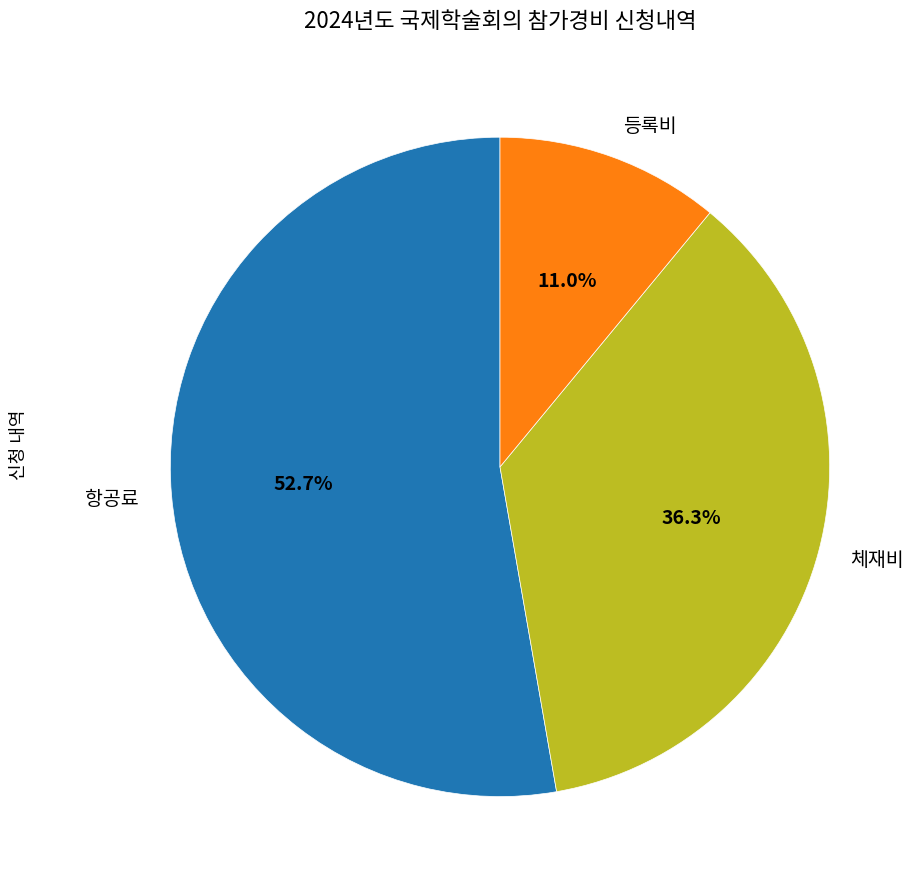

To the nearest percent, what portion does 등록비 represent?

11%